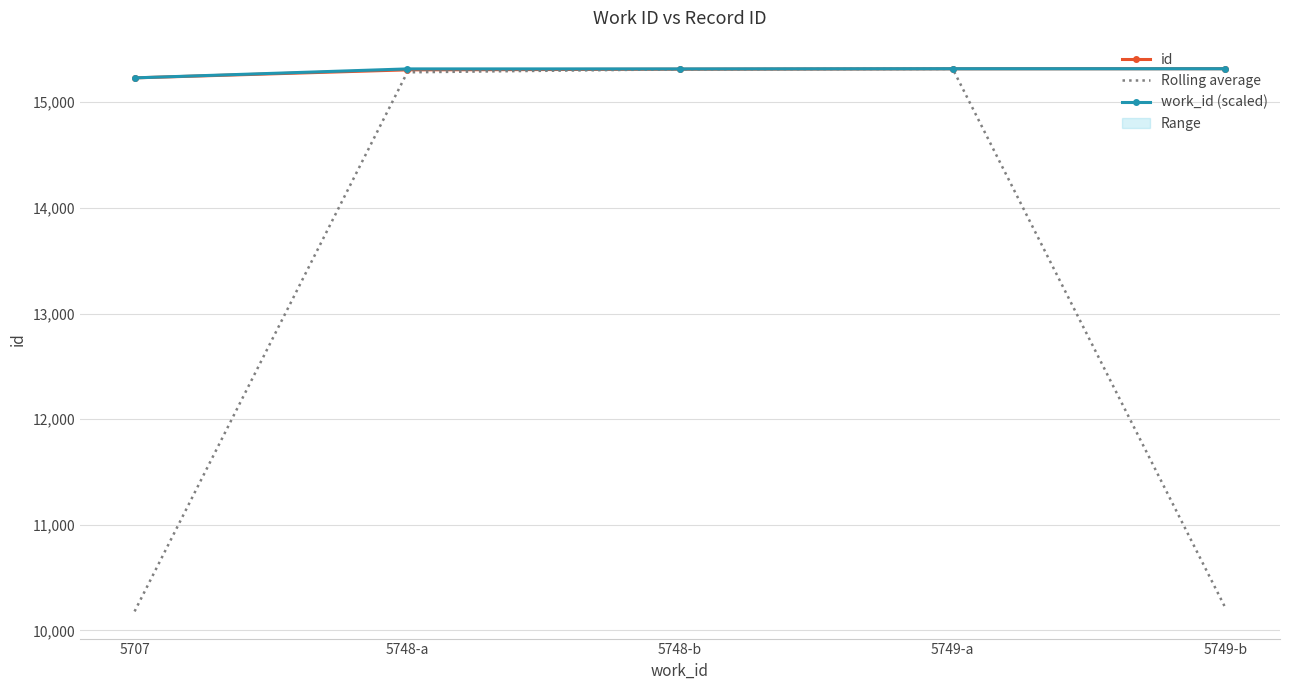

Rank the series at 5748-b from highest to lowest value.

work_id (scaled), id, Rolling average